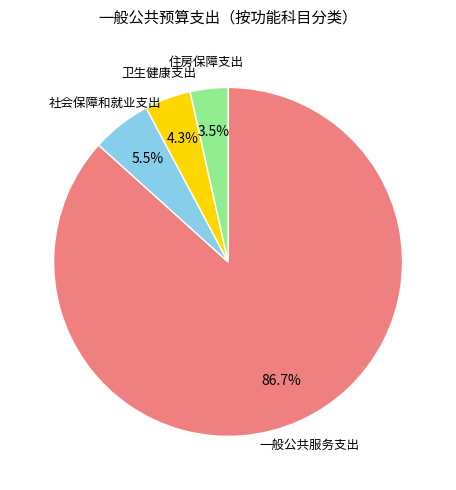

Is there a majority slice in this chart?

Yes